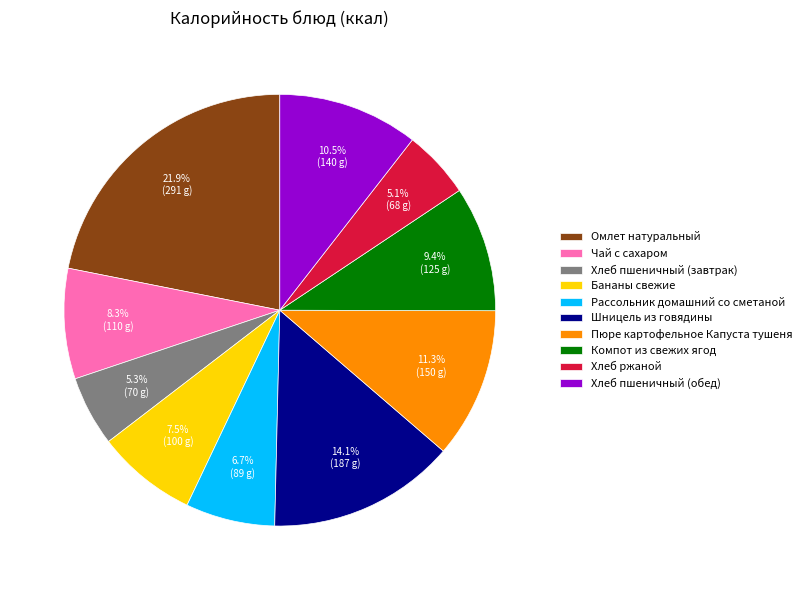

Is there any slice that represents more than half of the pie?

No